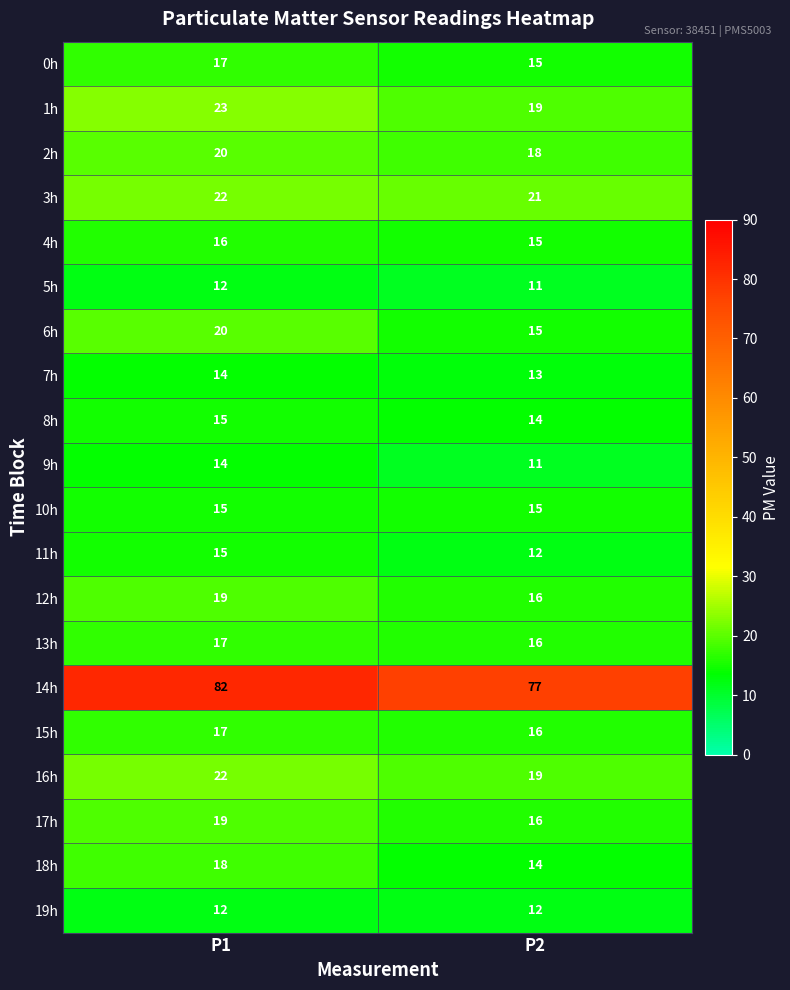

What is the spread (max minus min) of values at P1?

70